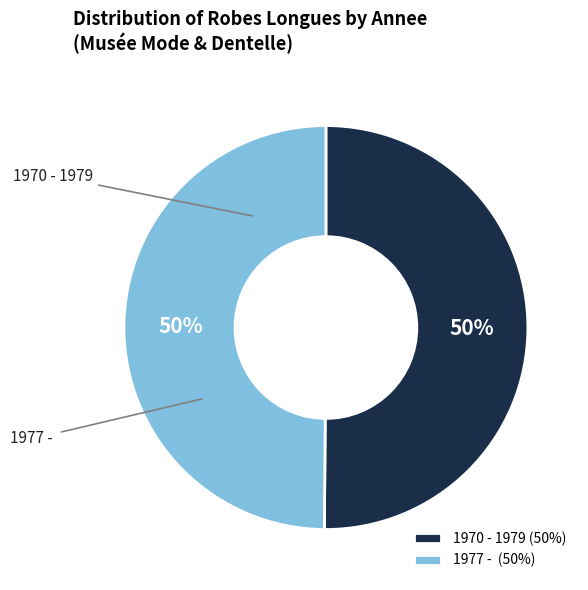

To the nearest percent, what portion does 1970 - 1979 represent?

50%